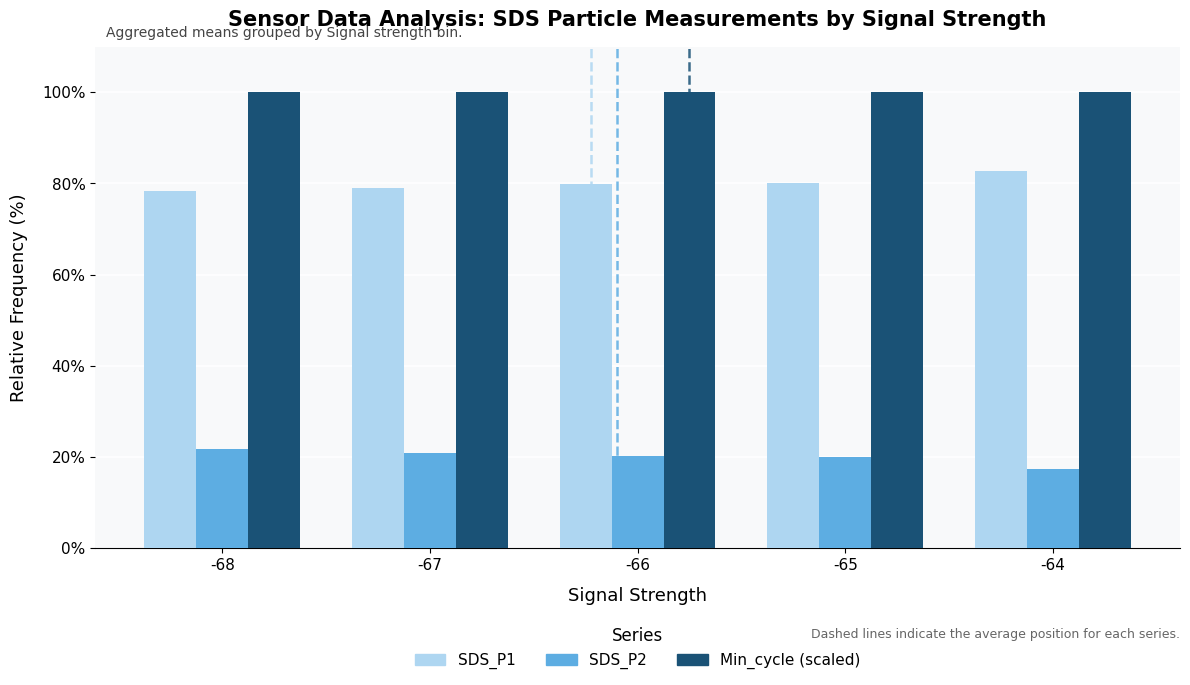

What is the approximate value of SDS_P1 at -64?

82.7